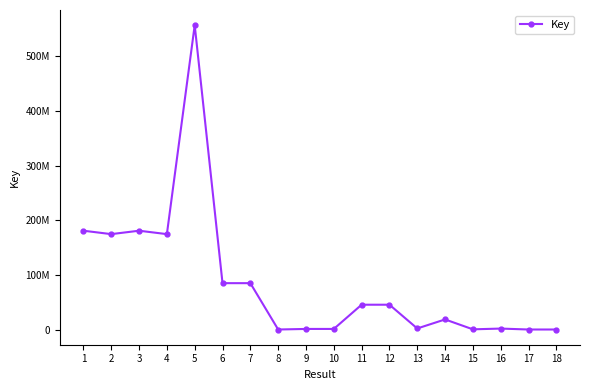

Is this an area chart (filled region under the line)?

No